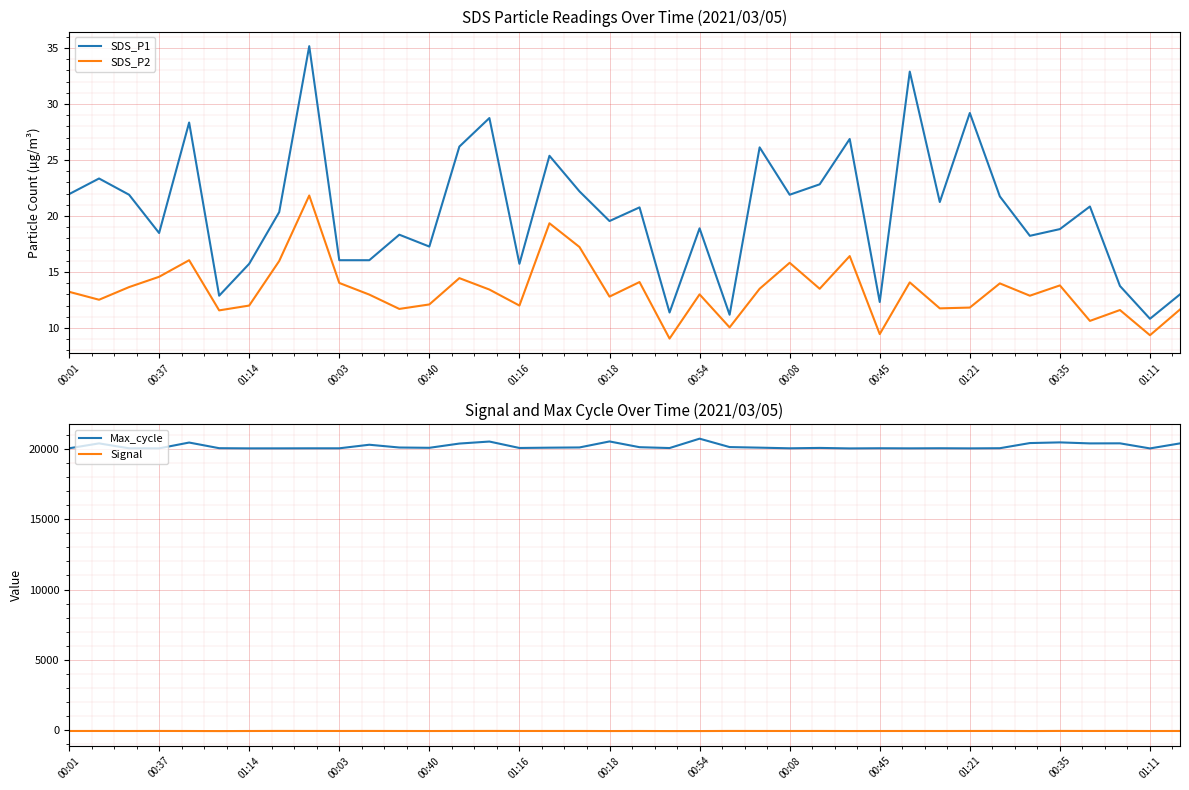

What is the difference between the maximum and minimum values in the SDS_P2 series?

12.8